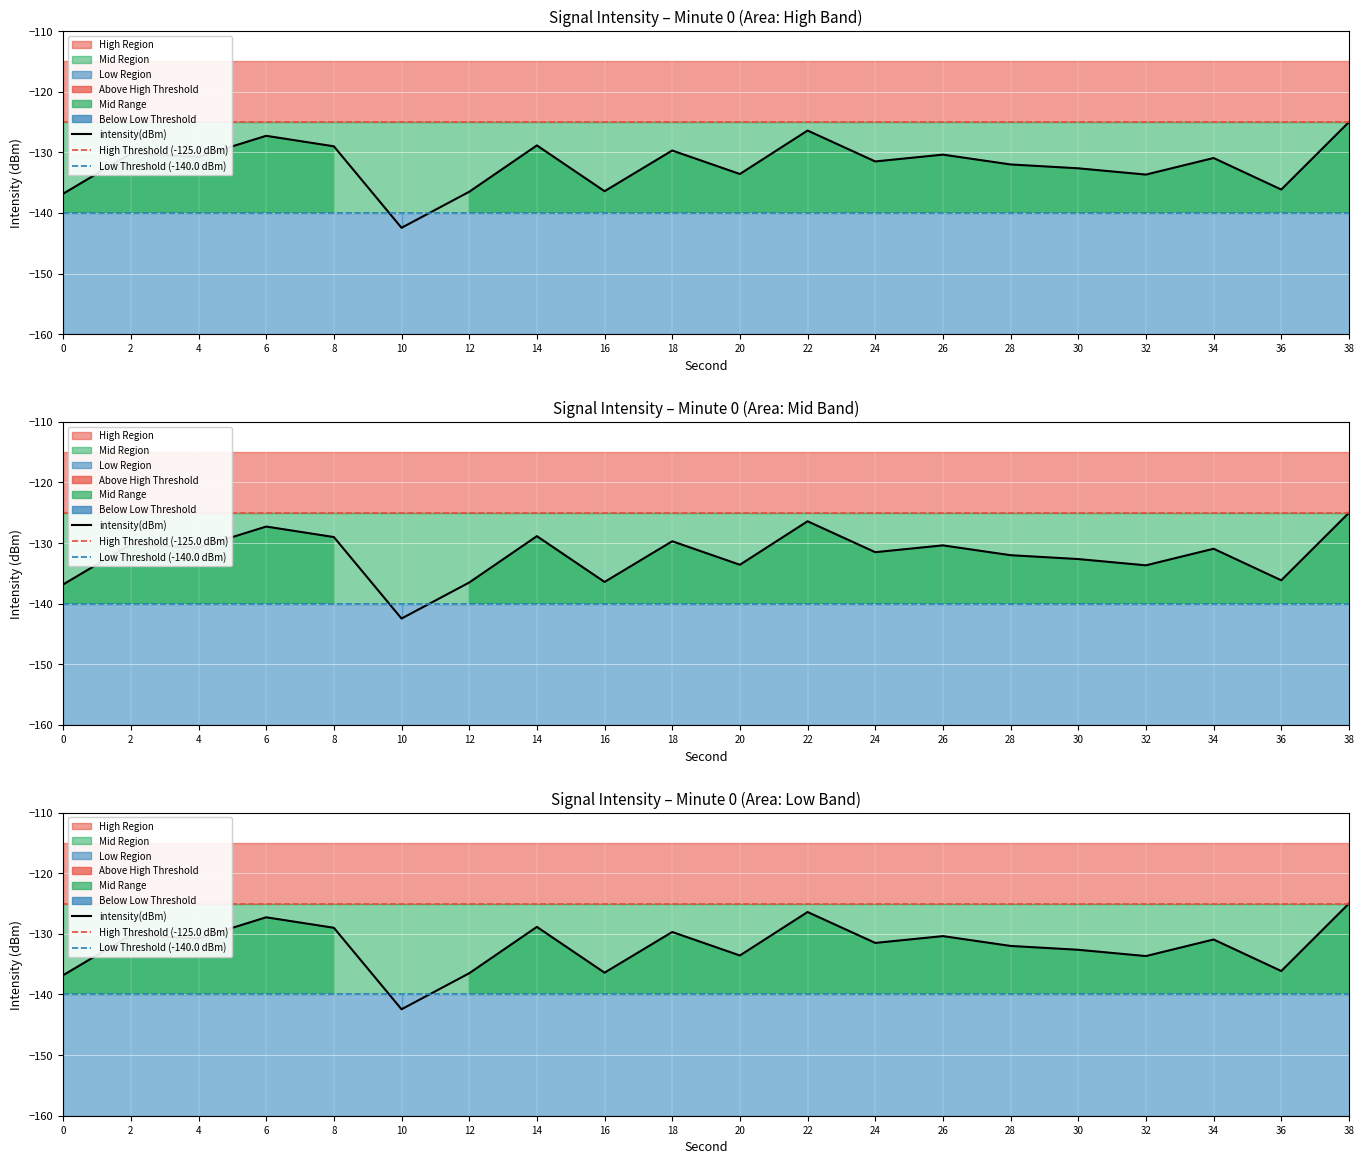

Which category has the highest value across all series?

38